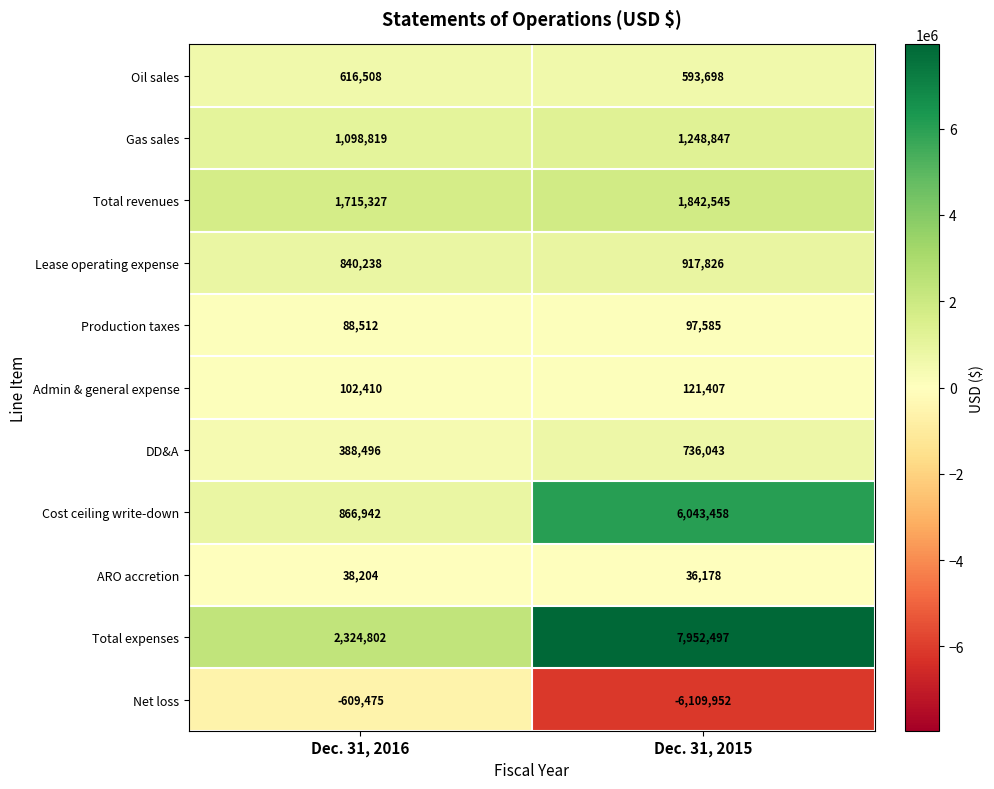

What is the difference between the highest and lowest values at Dec. 31, 2016?

2934277